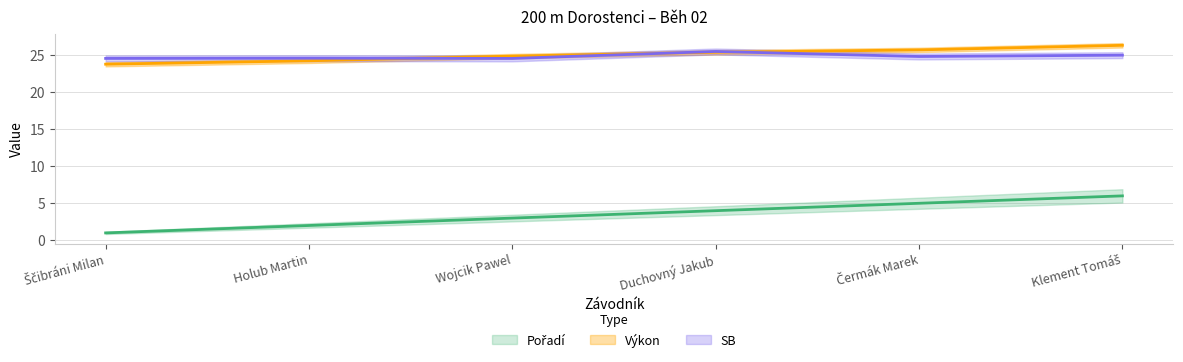

At which category does SB reach its first local peak?

Holub Martin